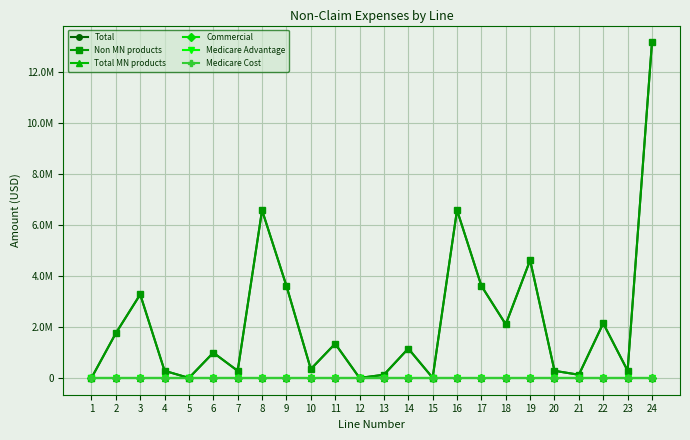

Reading left to right, extract all data points from this chart.

Total: 0.0	1754899.2	3276102.5	279558.1	0.0	991049.4	278918.9	6580528.2	3612835.1	347140.0	1343466.2	21.6	124977.6	1152782.0	5615.8	6586838.3	3612835.1	2102039.3	4619568.7	279579.7	124977.6	2143831.4	284534.7	13167366.4
Non MN products: 0.0	1754899.2	3276102.5	279558.1	0.0	991049.4	278918.9	6580528.2	3612835.1	347140.0	1343466.2	21.6	124977.6	1152782.0	5615.8	6586838.3	3612835.1	2102039.3	4619568.7	279579.7	124977.6	2143831.4	284534.7	13167366.4
Total MN products: 0.0	0.0	0.0	0.0	0.0	0.0	0.0	0.0	0.0	0.0	0.0	0.0	0.0	0.0	0.0	0.0	0.0	0.0	0.0	0.0	0.0	0.0	0.0	0.0
Commercial: 0.0	0.0	0.0	0.0	0.0	0.0	0.0	0.0	0.0	0.0	0.0	0.0	0.0	0.0	0.0	0.0	0.0	0.0	0.0	0.0	0.0	0.0	0.0	0.0
Medicare Advantage: 0.0	0.0	0.0	0.0	0.0	0.0	0.0	0.0	0.0	0.0	0.0	0.0	0.0	0.0	0.0	0.0	0.0	0.0	0.0	0.0	0.0	0.0	0.0	0.0
Medicare Cost: 0.0	0.0	0.0	0.0	0.0	0.0	0.0	0.0	0.0	0.0	0.0	0.0	0.0	0.0	0.0	0.0	0.0	0.0	0.0	0.0	0.0	0.0	0.0	0.0